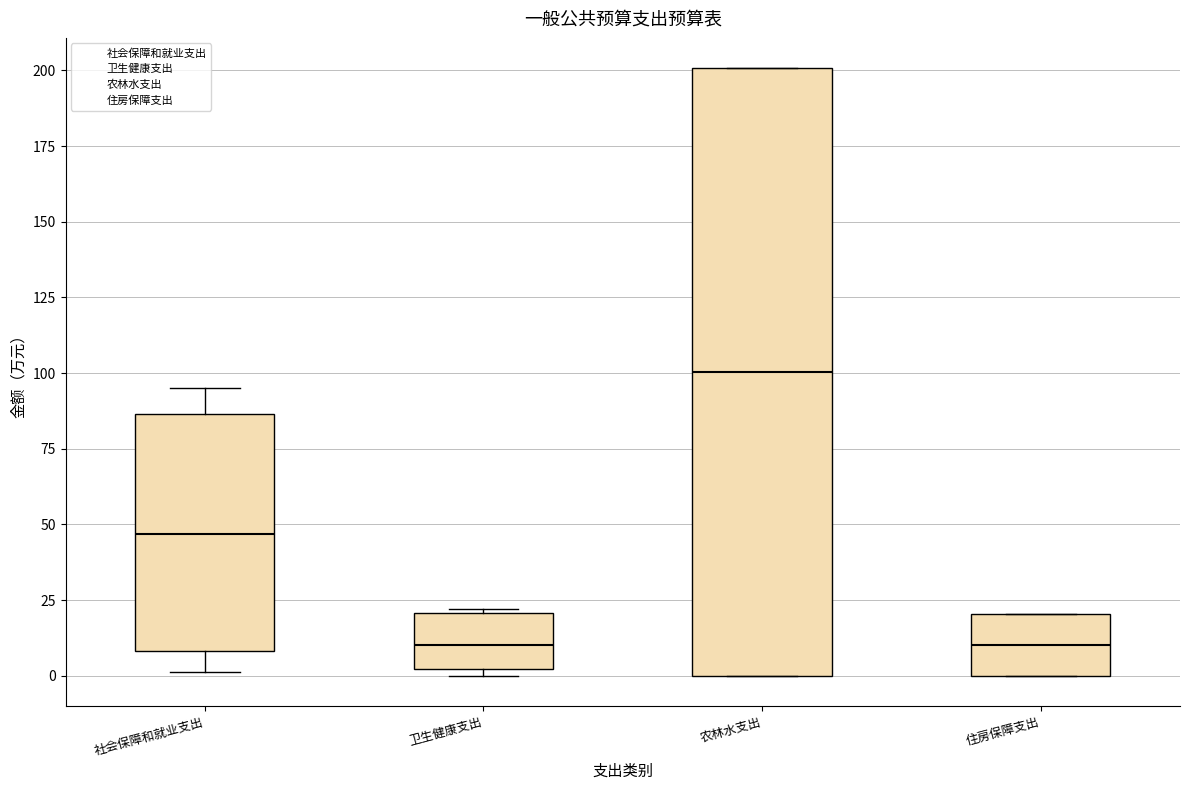

Which box is the tallest, from its lower edge to its upper edge?

农林水支出